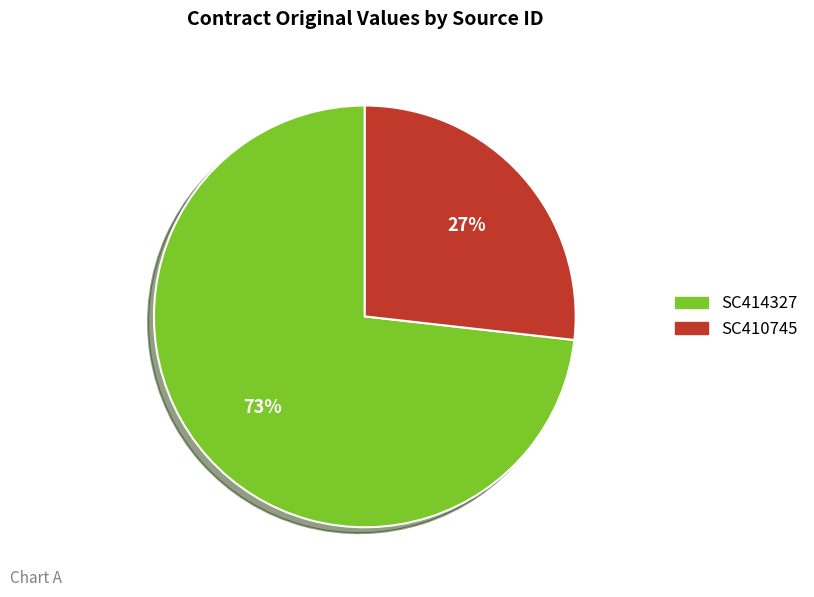

To the nearest percent, what is the combined percentage of SC410745 and SC414327?

100%